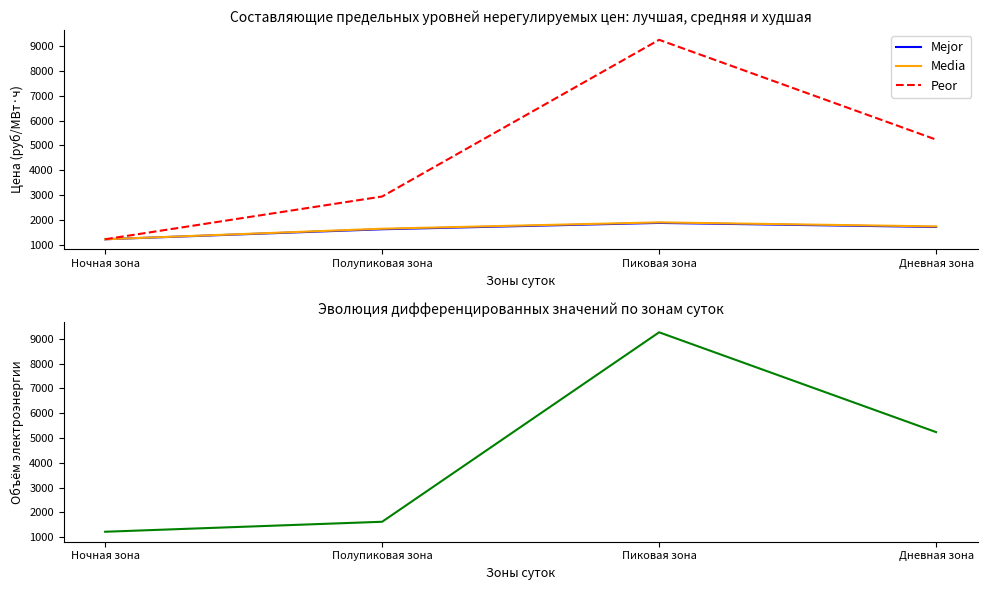

Does the chart display data point markers on the line(s)?

No